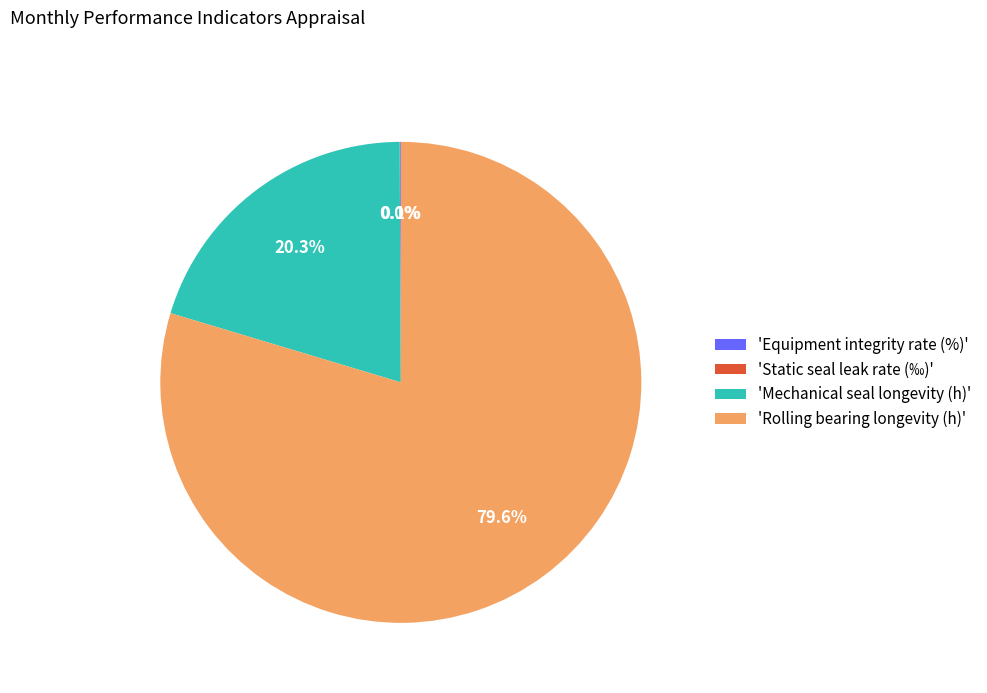

What percentage is NOT represented by 'Mechanical seal longevity (h)'?

79.7%